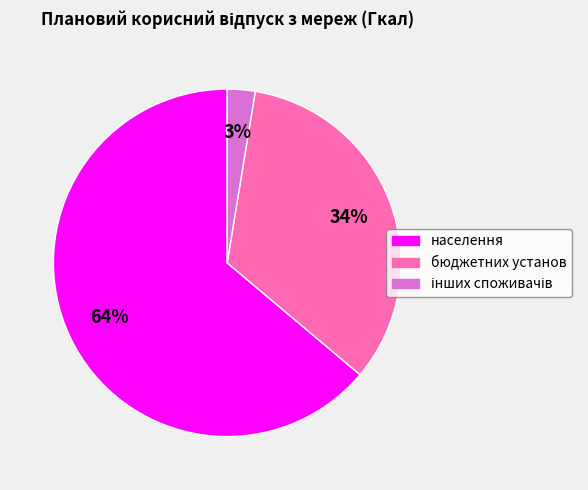

The населення slice represents 75% of the pie. True or false?

False